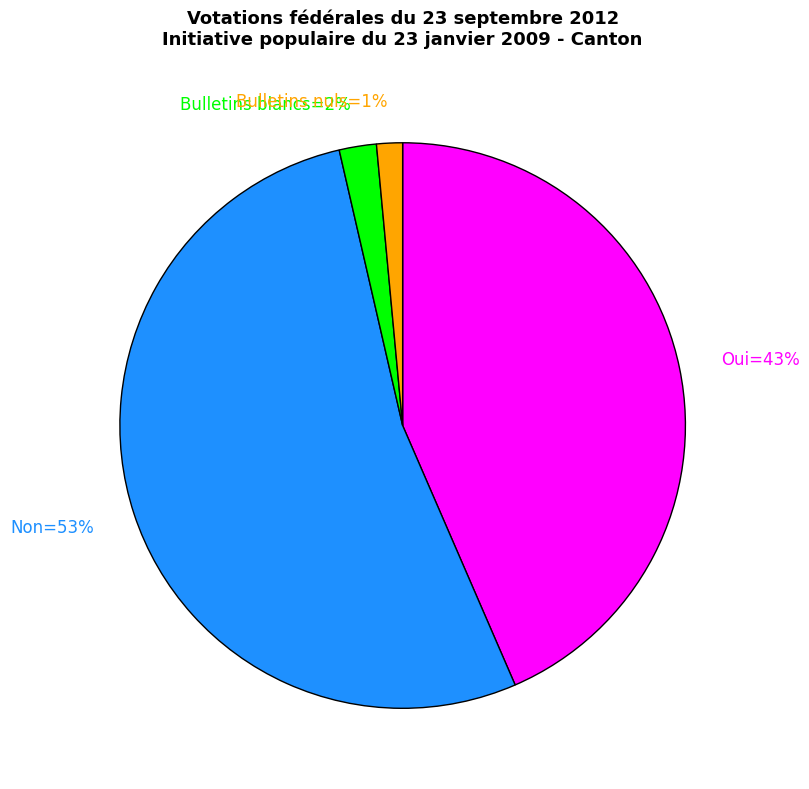

Is there a majority slice in this chart?

Yes